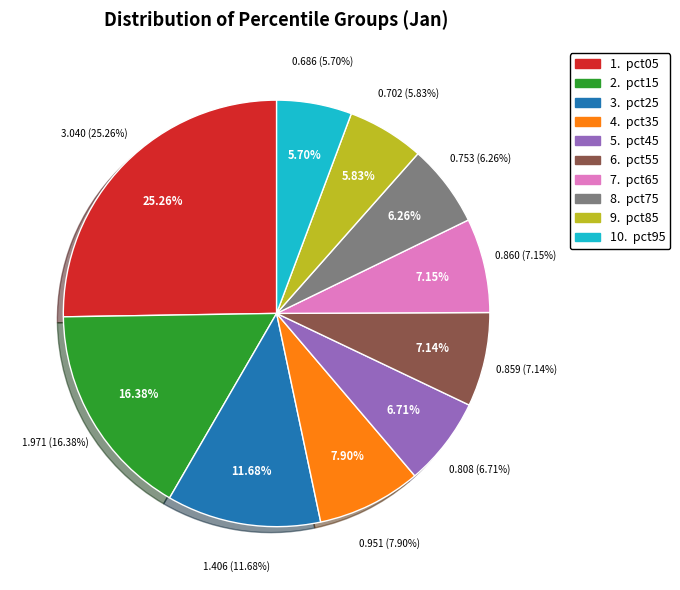

To the nearest percent, what is the combined percentage of pct95 and pct75?

12%